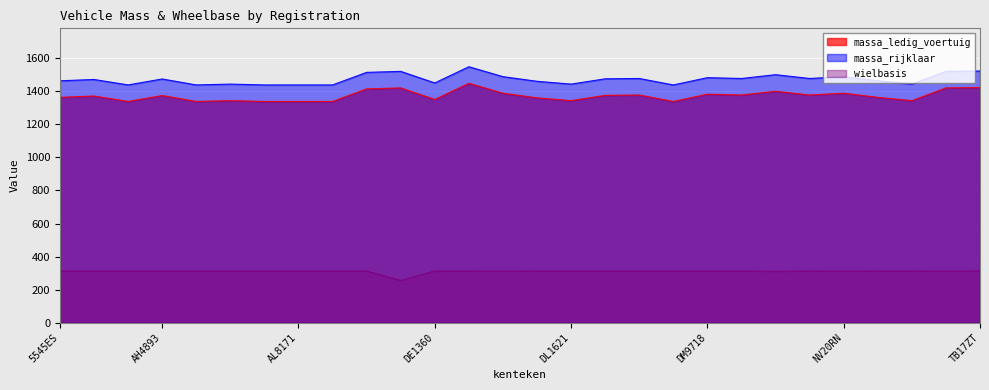

What is the difference between the maximum and minimum values in the massa_rijklaar series?

110